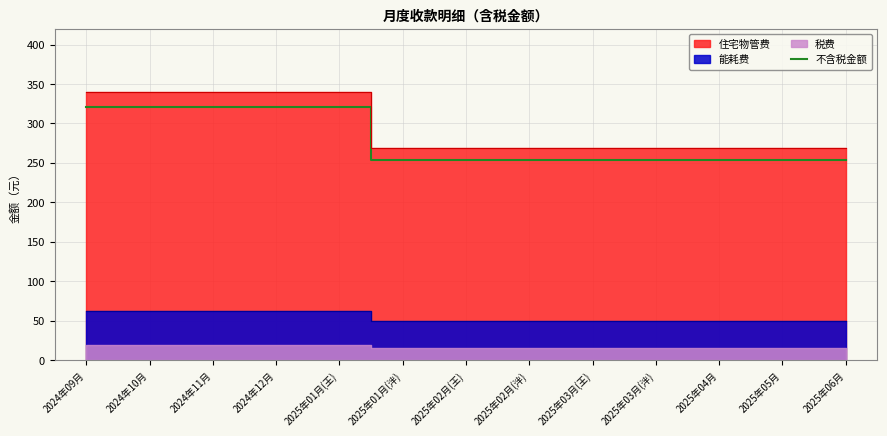

True or false: the data shows 113.3 at 2024年12月.

False